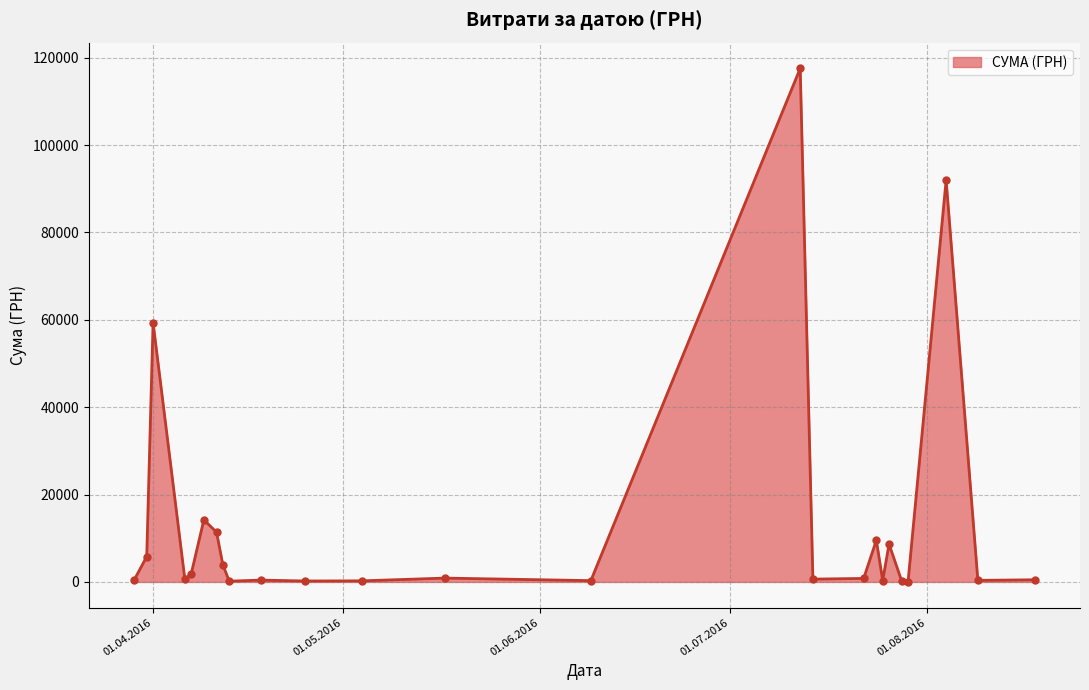

What is the value of the 18th point from the left?

9543.3